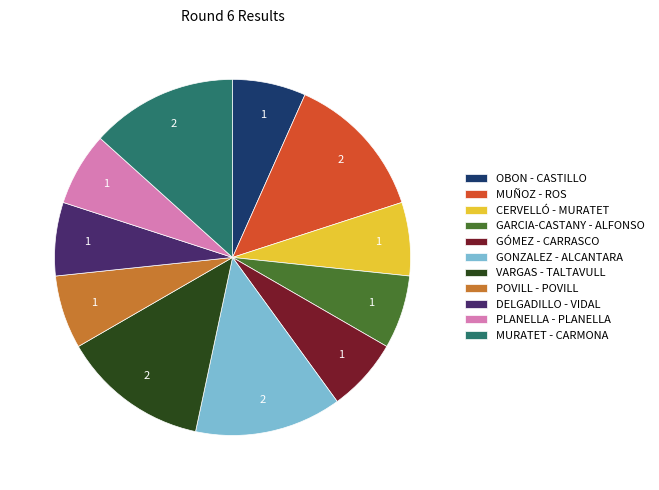

True or false: PLANELLA - PLANELLA accounts for 7% of the total.

True